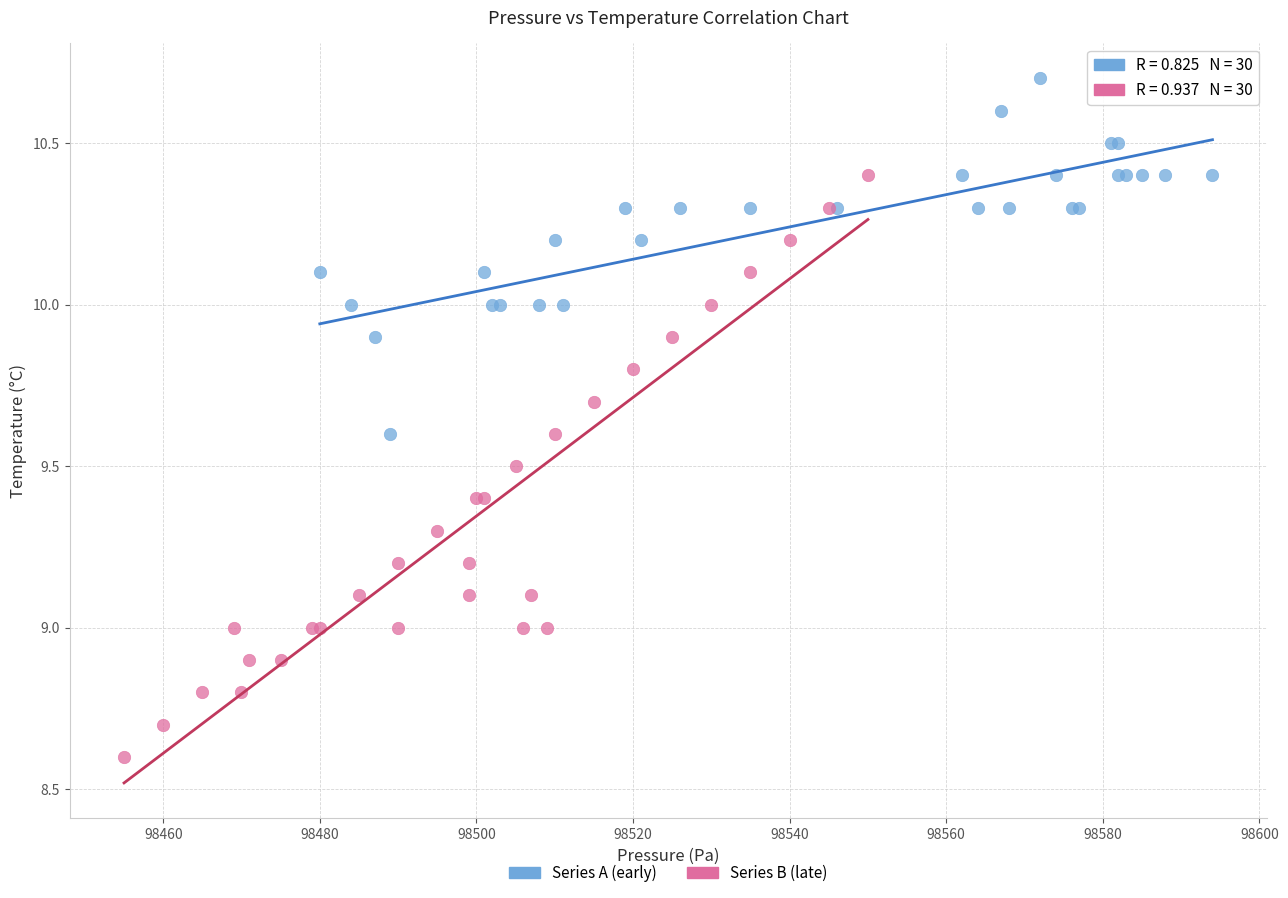

What are all the series names shown in the legend?

Series A (early), Series B (late)